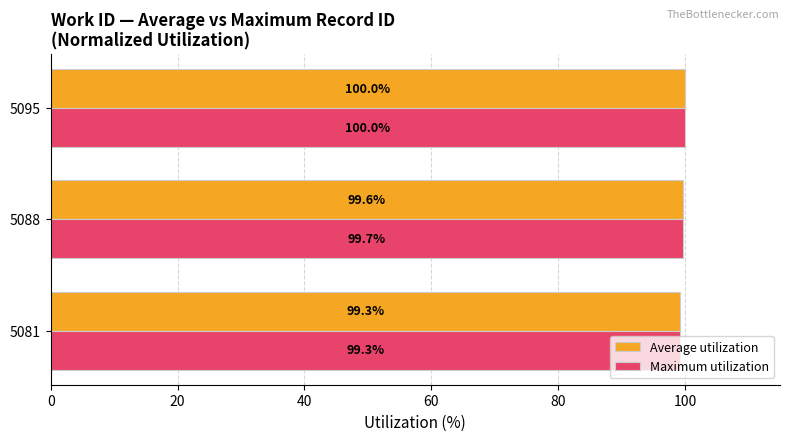

At how many categories does at least one series exceed 99?

3